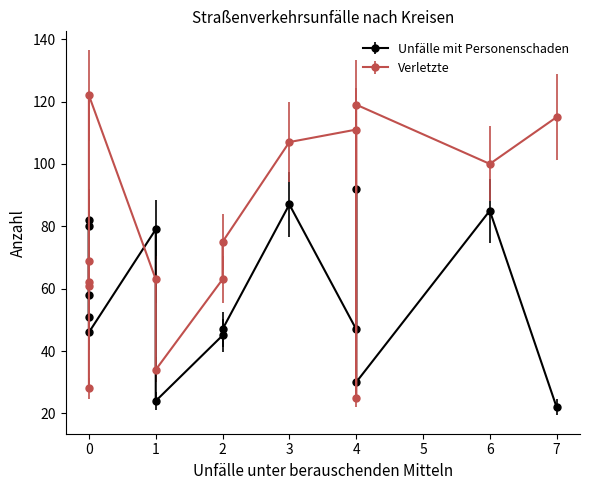

Reading left to right, extract all data points from this chart.

Unfälle mit Personenschaden: 56 Pinneberg=92	60 Segeberg=87	03 Lübeck=85	62 Stormarn=82	02 Kiel=80	58 Rendsb.-Eckernförde=79	55 Ostholstein=58	53 Hzgt. Lauenburg=51	51 Dithmarschen=47	57 Plön=47	54 Nordfriesland=46	59 Schleswig-Flensburg=45	61 Steinburg=30	04 Neumünster=24	01 Flensburg=22
Verletzte: 56 Pinneberg=25	60 Segeberg=107	03 Lübeck=100	62 Stormarn=28	02 Kiel=62	58 Rendsb.-Eckernförde=63	55 Ostholstein=61	53 Hzgt. Lauenburg=69	51 Dithmarschen=111	57 Plön=75	54 Nordfriesland=122	59 Schleswig-Flensburg=63	61 Steinburg=119	04 Neumünster=34	01 Flensburg=115